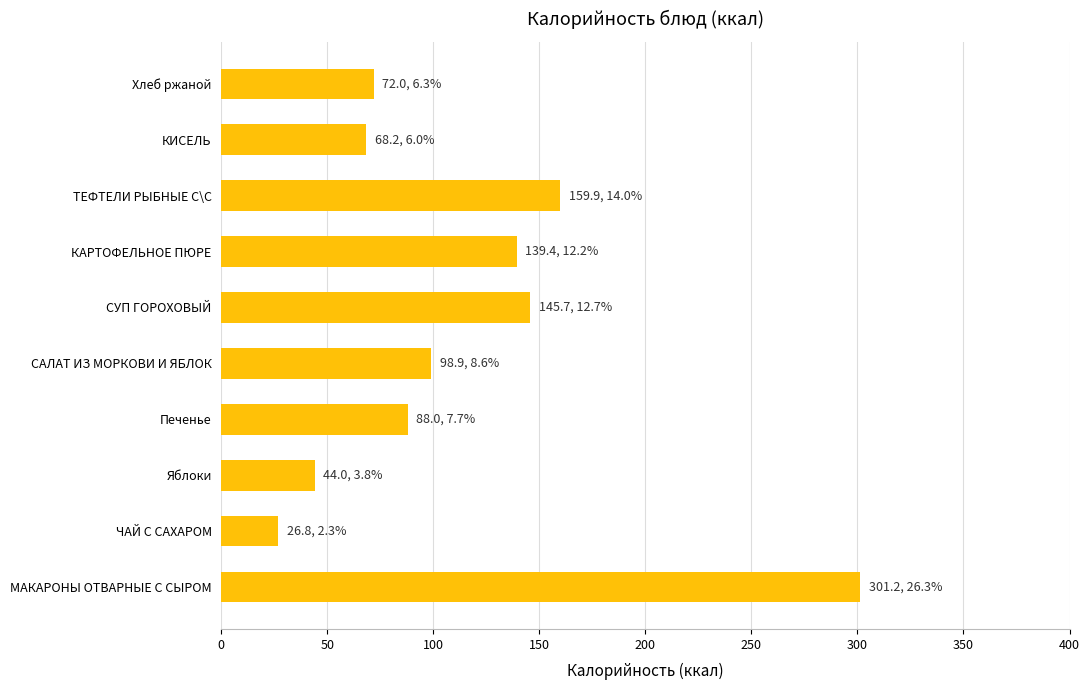

Are the bars horizontal?

Yes